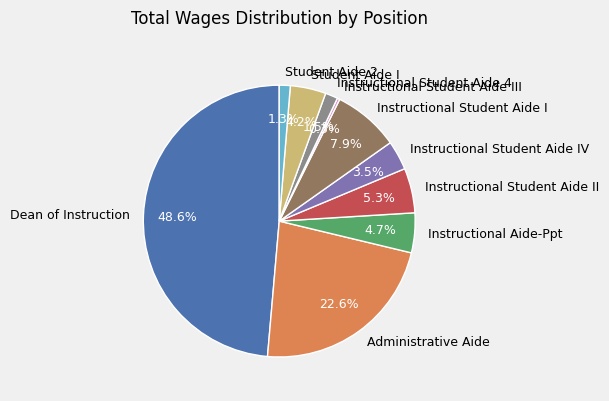

What portion of the pie excludes Instructional Student Aide II?

94.7%